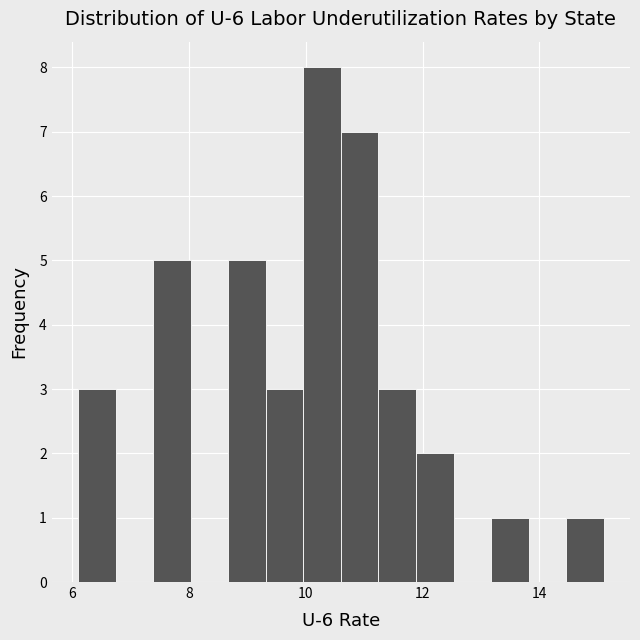

Read against the x-axis, roughly where is the centre of the tallest bar?

10.2